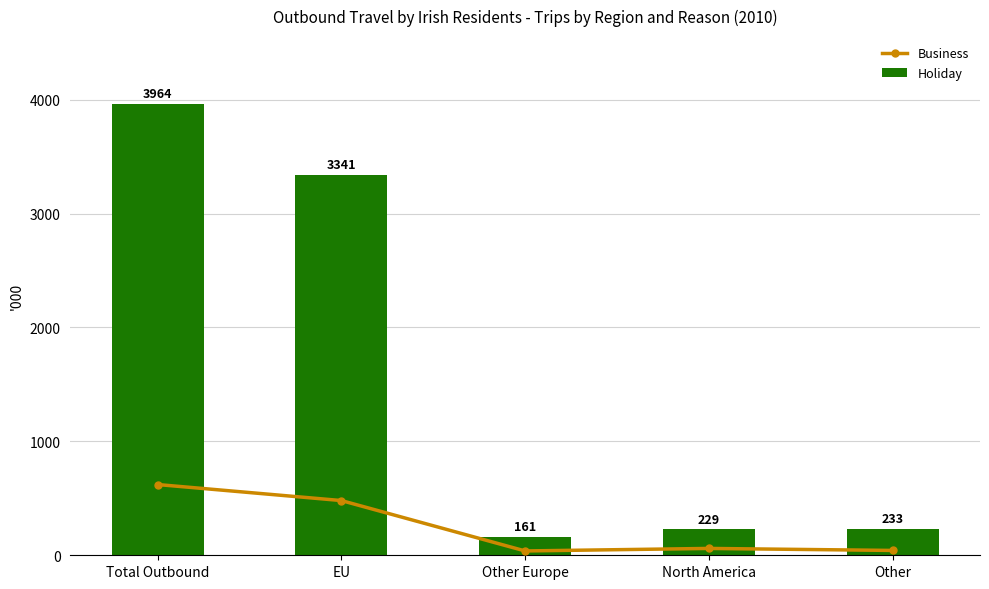

Which category has the lowest value in the Holiday series?

Other Europe